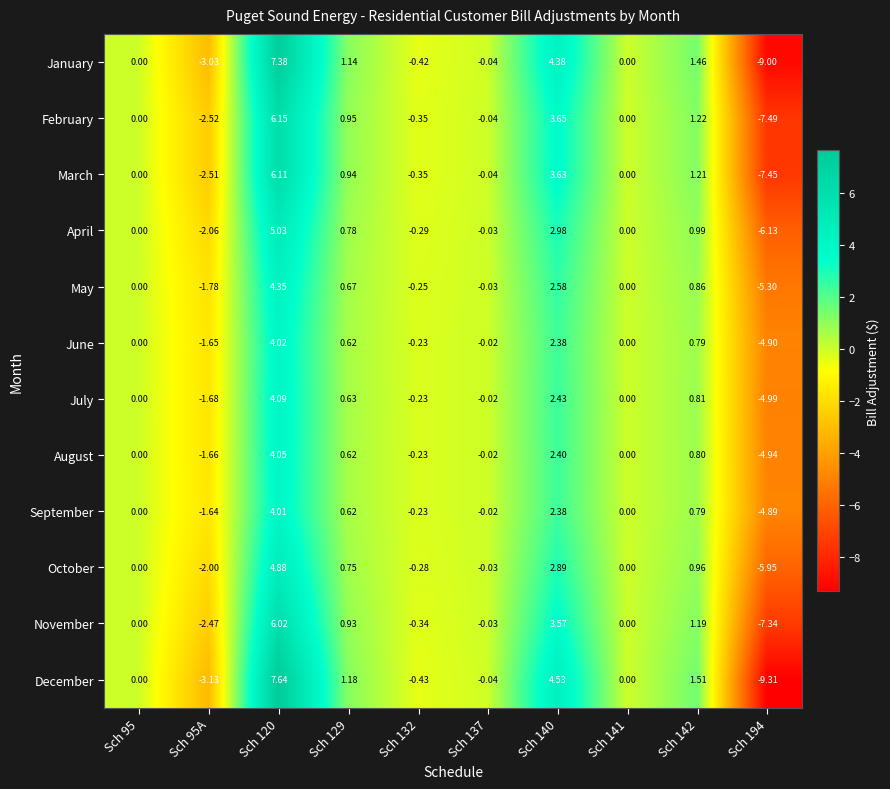

At how many categories does at least one series exceed 5?

1